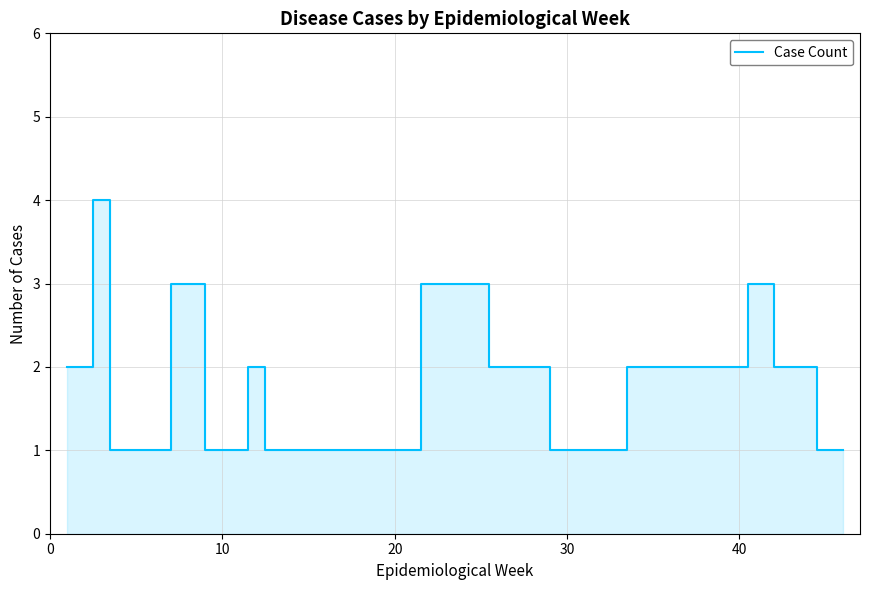

How many categories are shown in the chart?

19